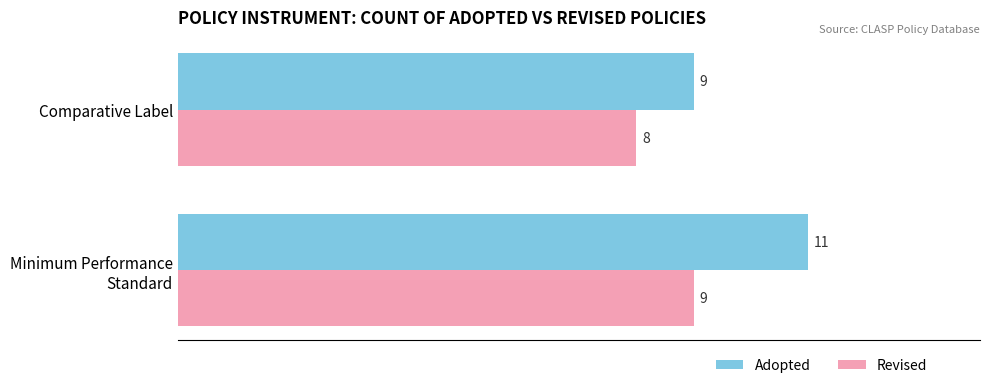

Which series has the largest total across all categories?

Adopted